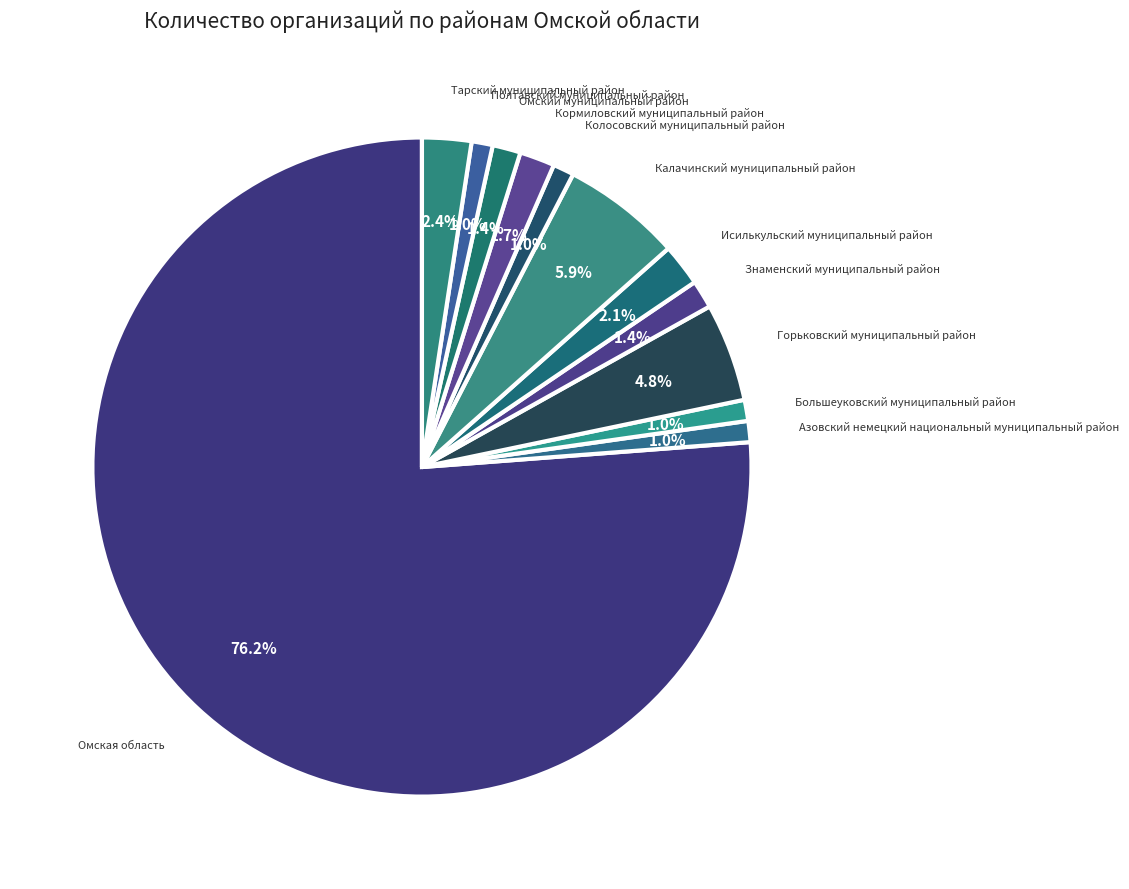

To the nearest percent, what portion does Кормиловский муниципальный район represent?

2%